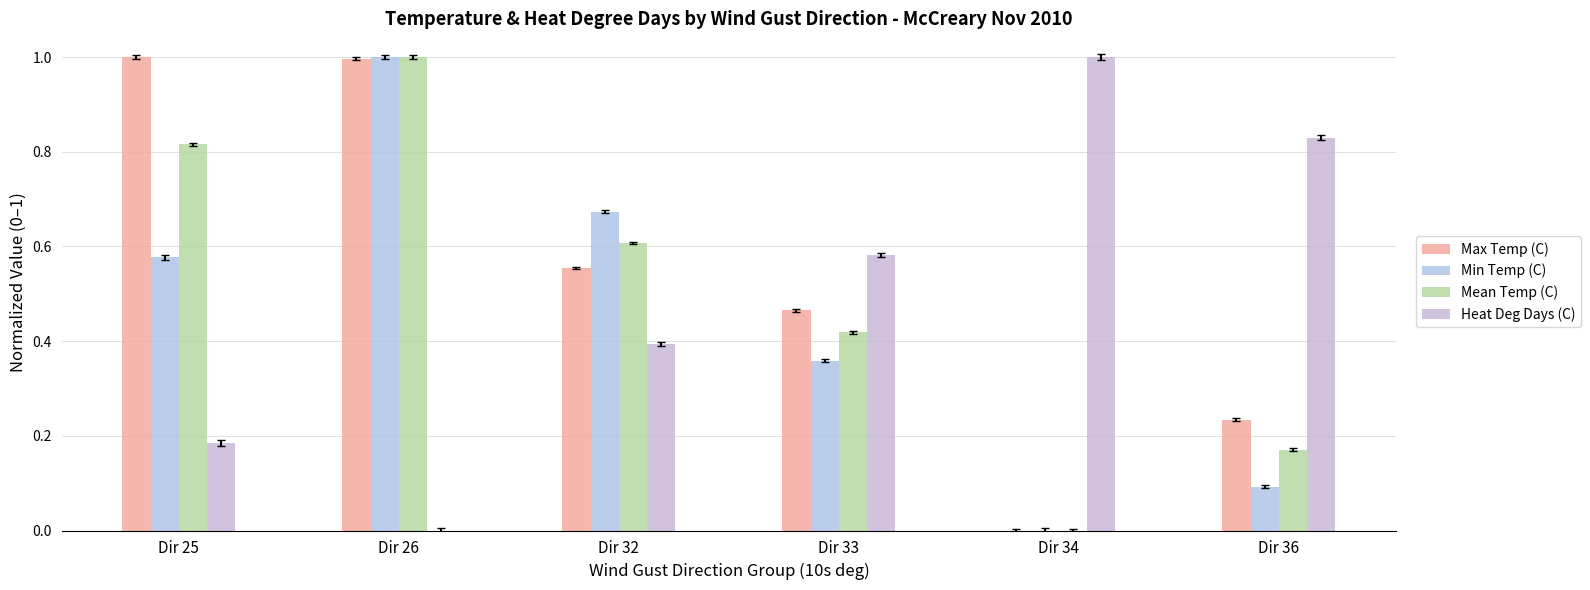

What is the difference between the Heat Deg Days (C) values at Dir 32 and Dir 34?

0.6